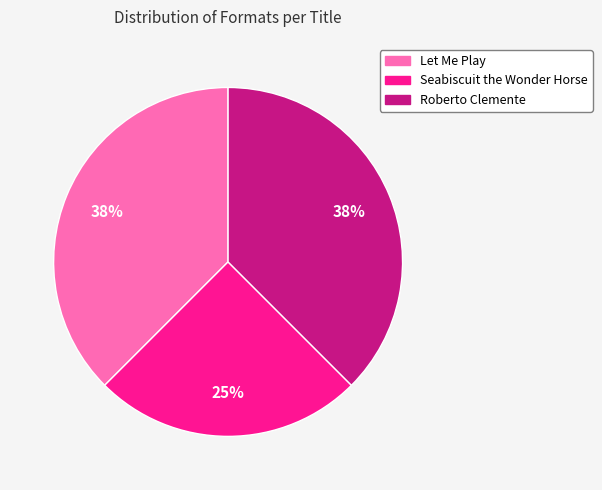

Is the sum of Let Me Play and Seabiscuit the Wonder Horse greater than half?

Yes